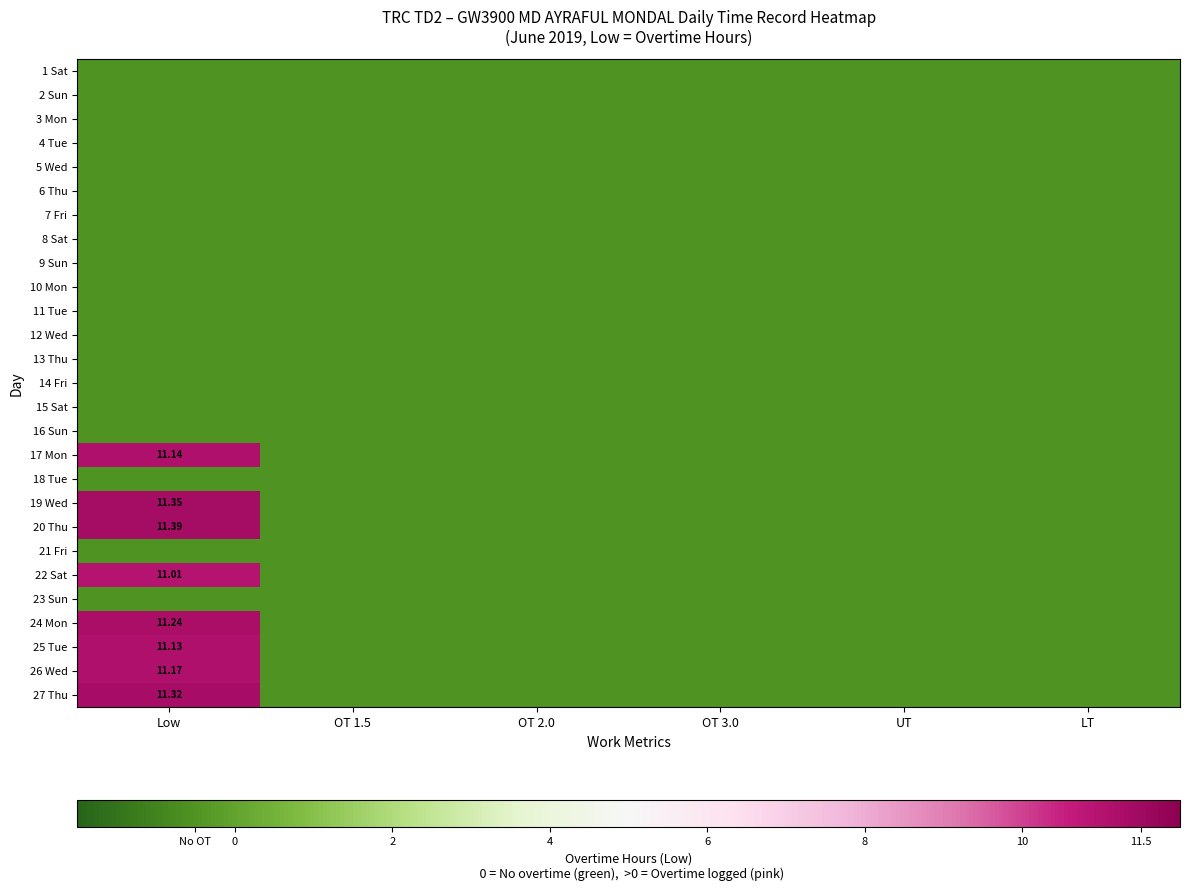

Which series changed the most between Low and OT 3.0?

20 Thu